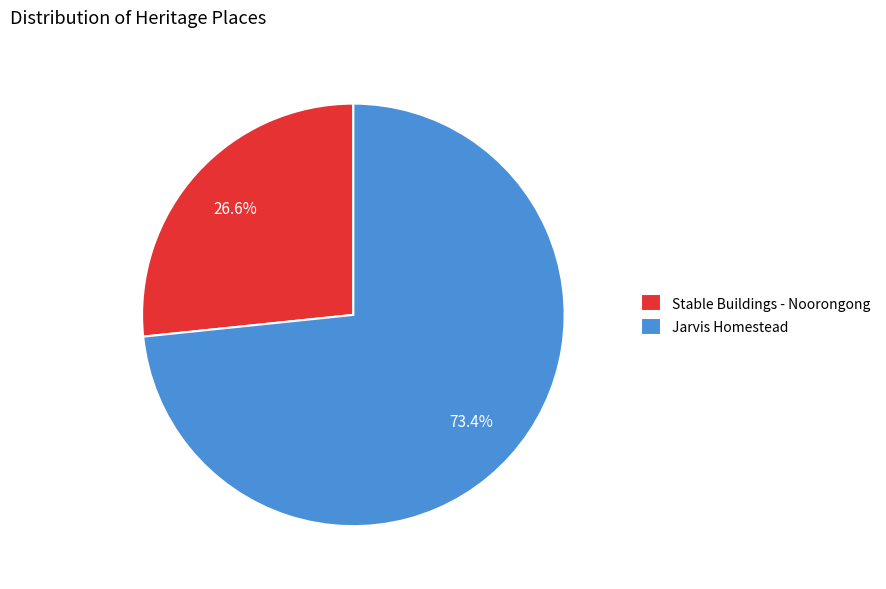

What percentage do Stable Buildings - Noorongong and Jarvis Homestead together represent?

100.0%